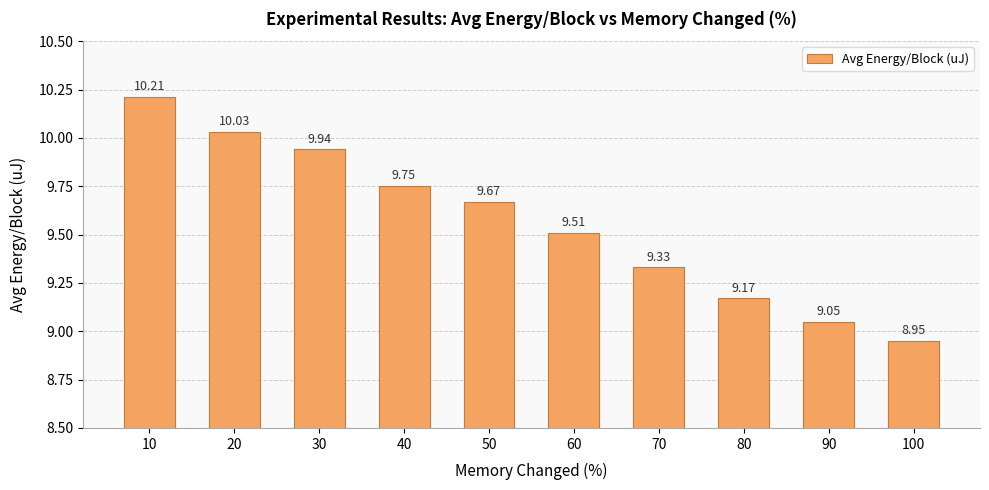

Which has a higher value, 50 or 10?

10